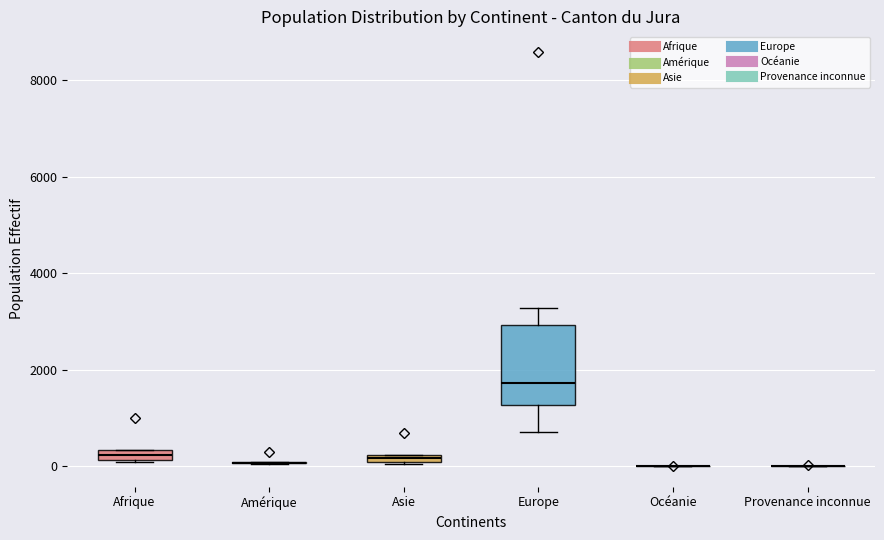

Where is the lower edge of the box for Asie on the y-axis? The values are not printed on the chart, so give them approximately, as read against the axis.

0